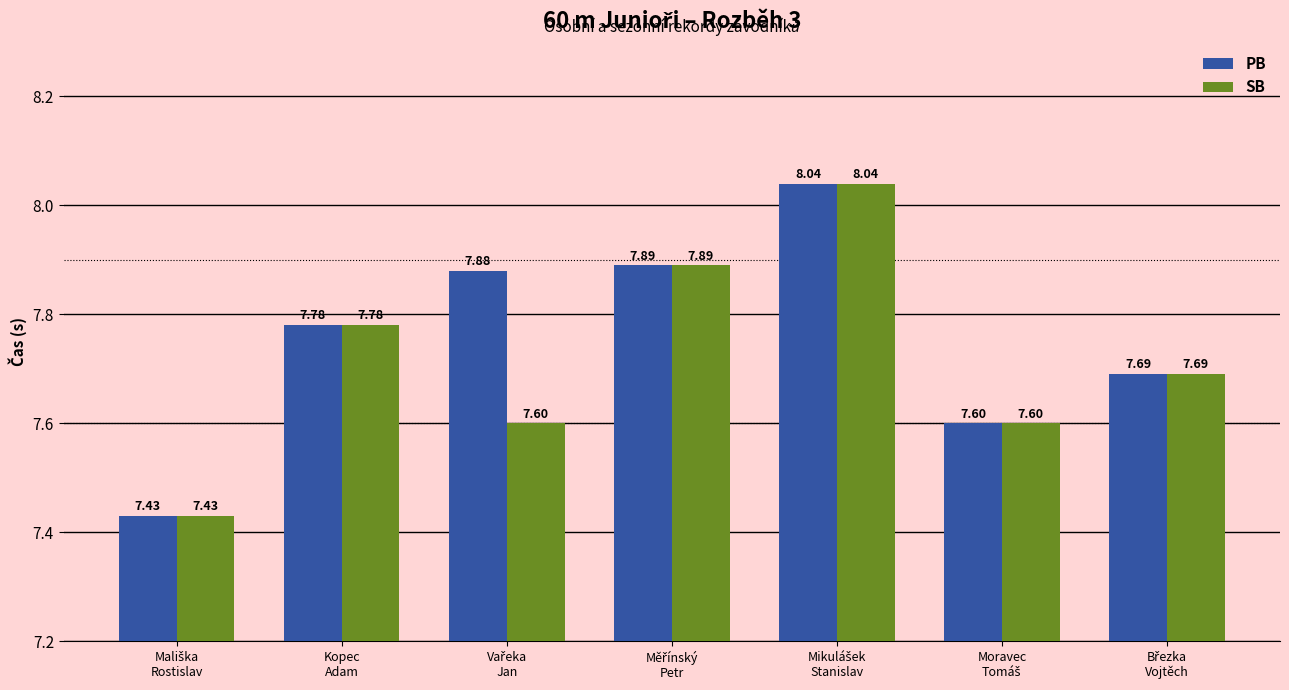

Which series has the largest total across all categories?

PB